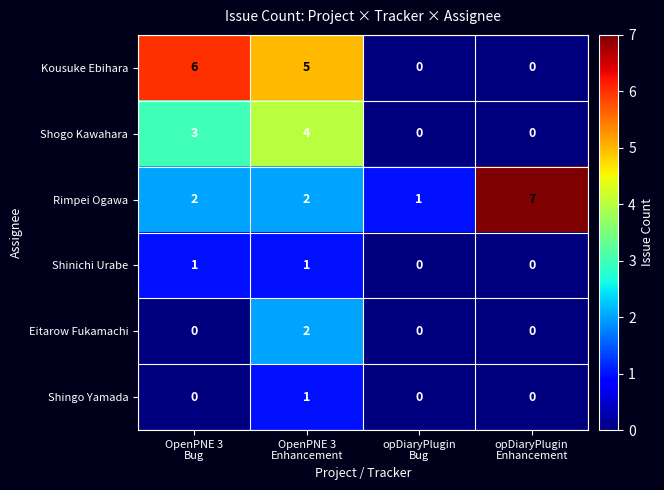

What is the difference between the maximum and minimum values in the Shogo Kawahara series?

4